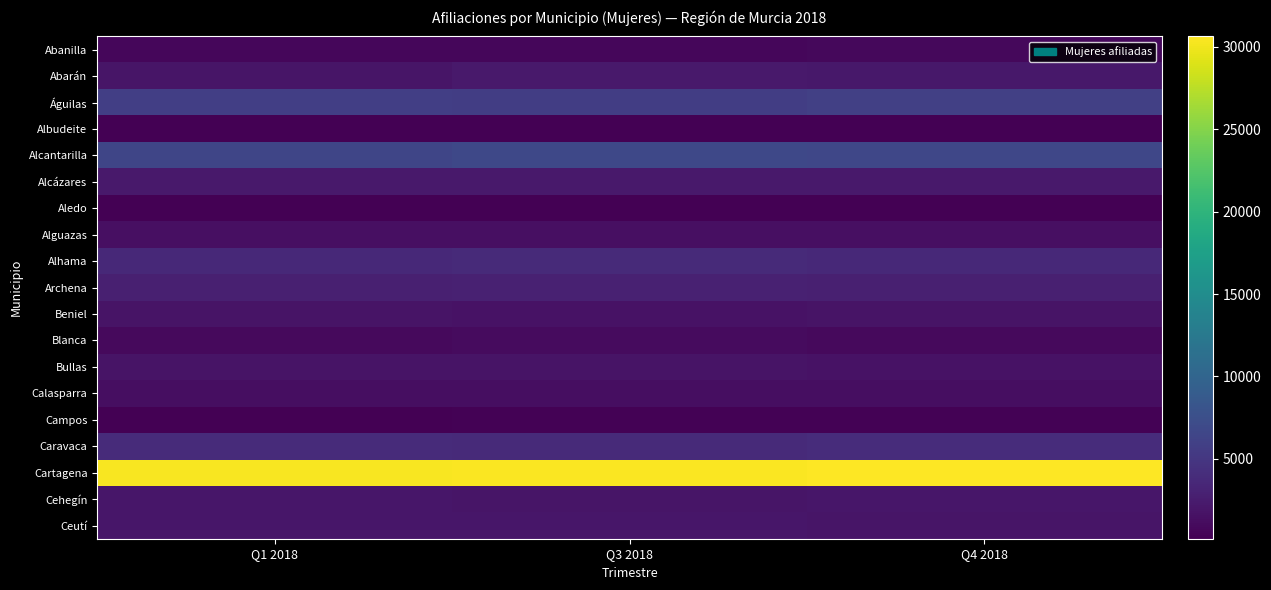

Which series changed the most between Q1 2018 and Q4 2018?

Cartagena